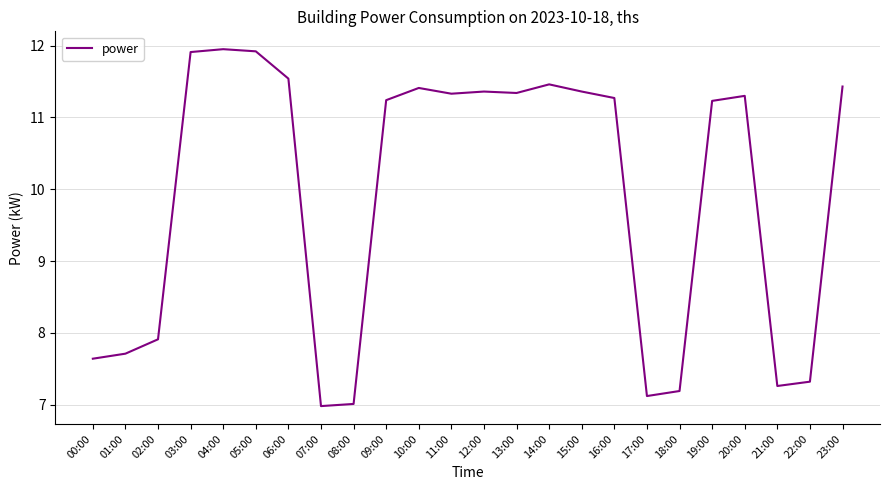

What is the difference between the values at 12:00 and 21:00?

4.1